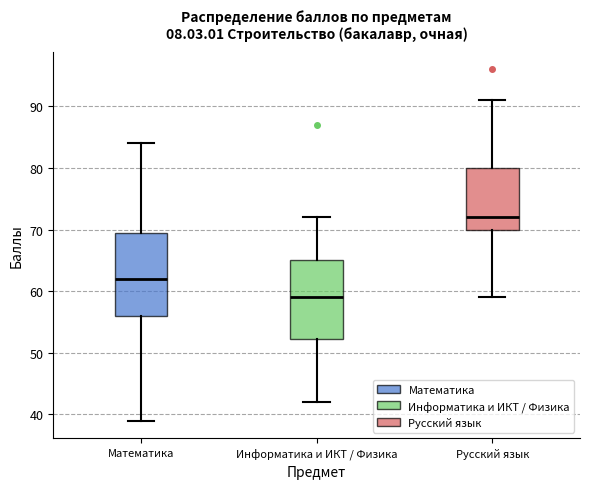

Reading left to right, read every box against the y-axis: the position of its median line, the range the box covers, and the ends of its whiskers. The values are not printed on the chart, so give them approximately, as read against the axis.

Математика: median 62, box 56 to 70, whiskers 39 to 84
Информатика и ИКТ / Физика: median 59, box 52 to 65, whiskers 42 to 72
Русский язык: median 72, box 70 to 80, whiskers 59 to 91